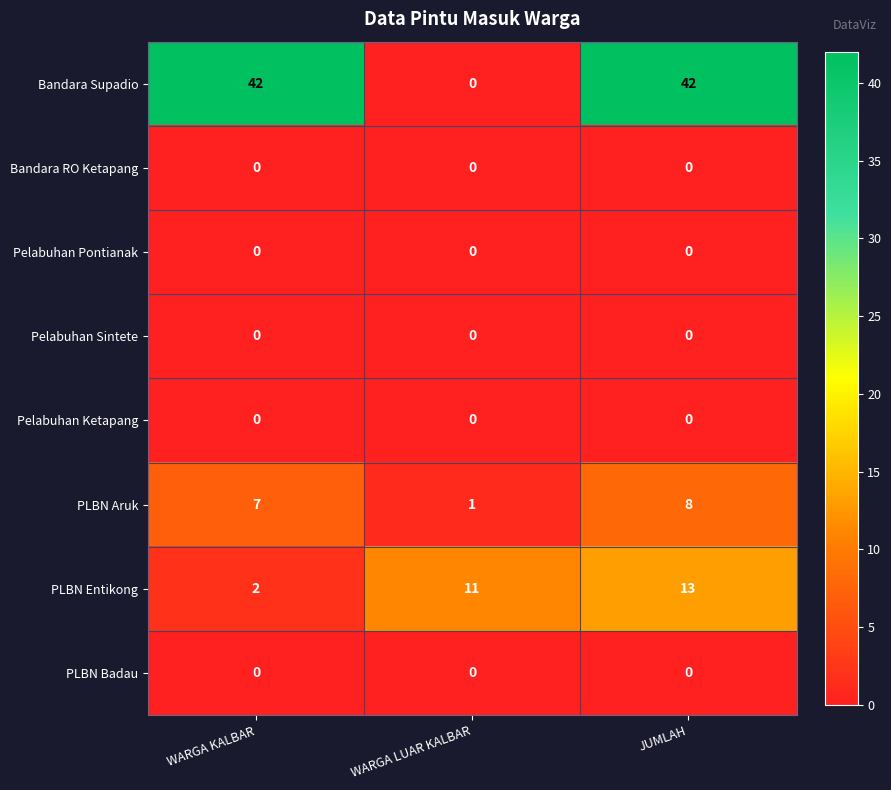

Reading right to left, transcribe all the data shown in this chart.

Bandara Supadio: 42	0	42
Bandara RO Ketapang: 0	0	0
Pelabuhan Pontianak: 0	0	0
Pelabuhan Sintete: 0	0	0
Pelabuhan Ketapang: 0	0	0
PLBN Aruk: 8	1	7
PLBN Entikong: 13	11	2
PLBN Badau: 0	0	0